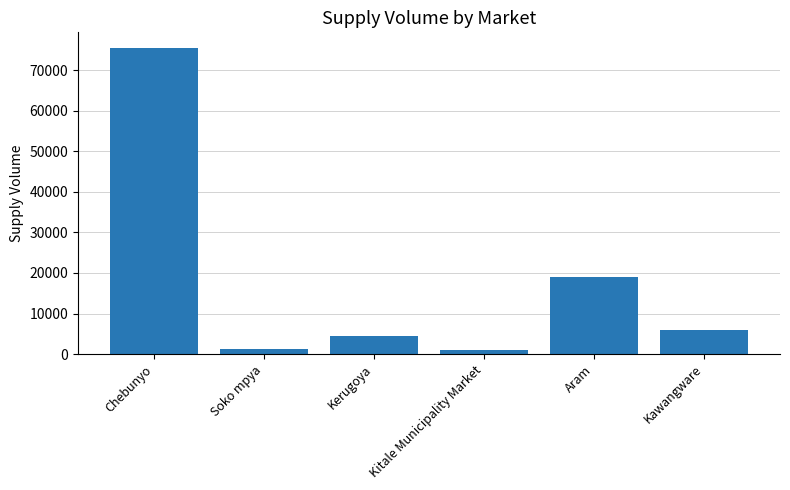

The chart shows a value of 6000 at Kawangware. True or false?

True